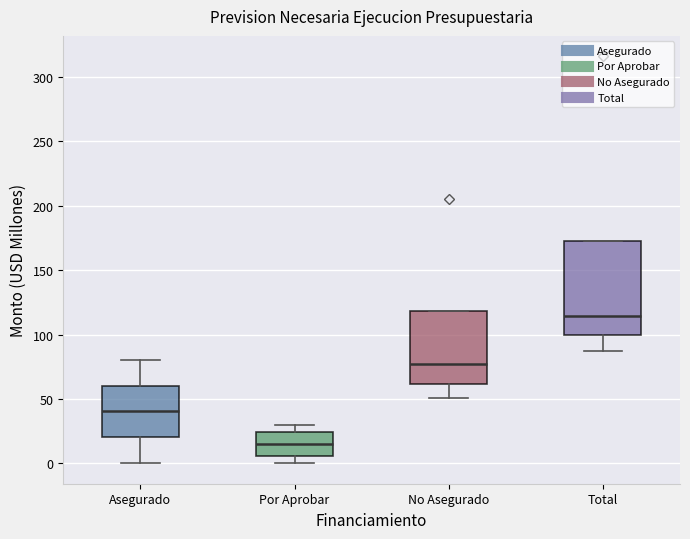

Which box is the tallest, from its lower edge to its upper edge?

Total